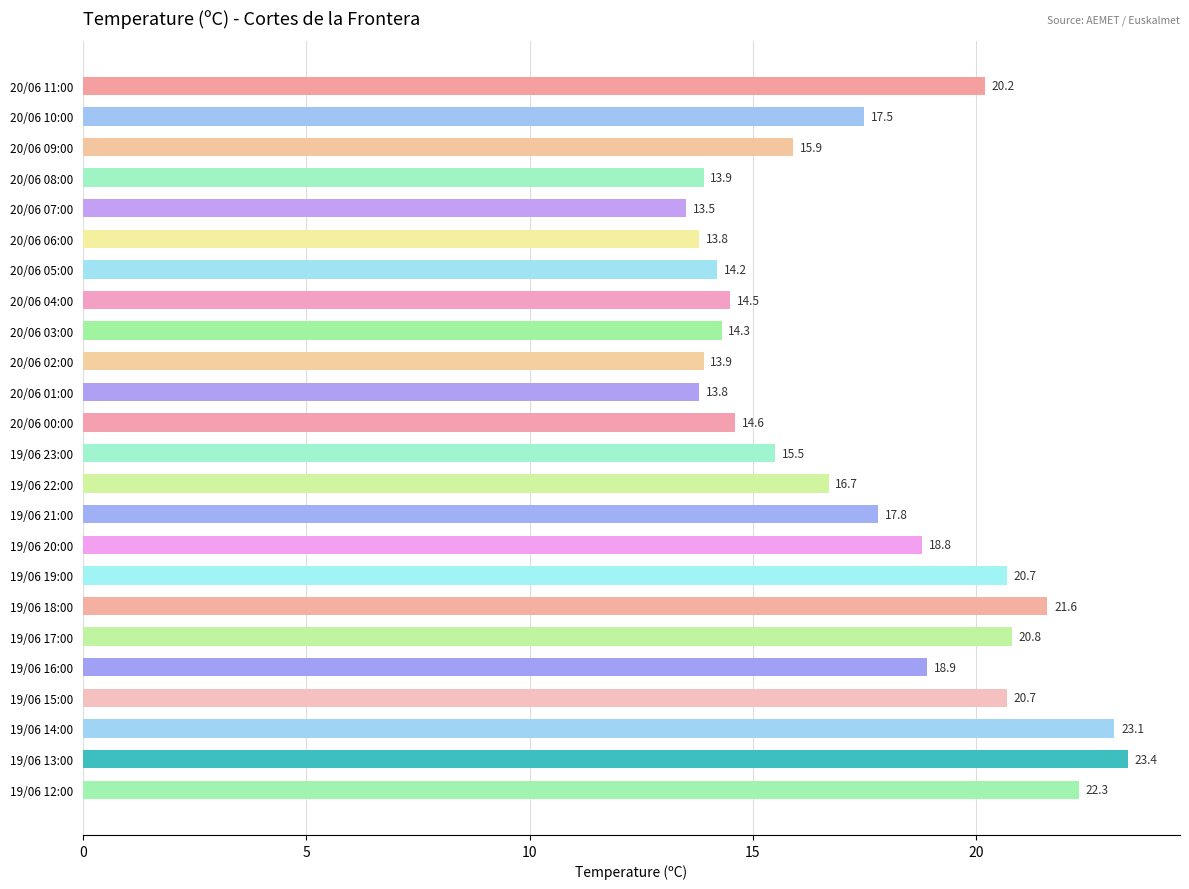

What is the change in value from 20/06 03:00 to 19/06 21:00?

+3.5